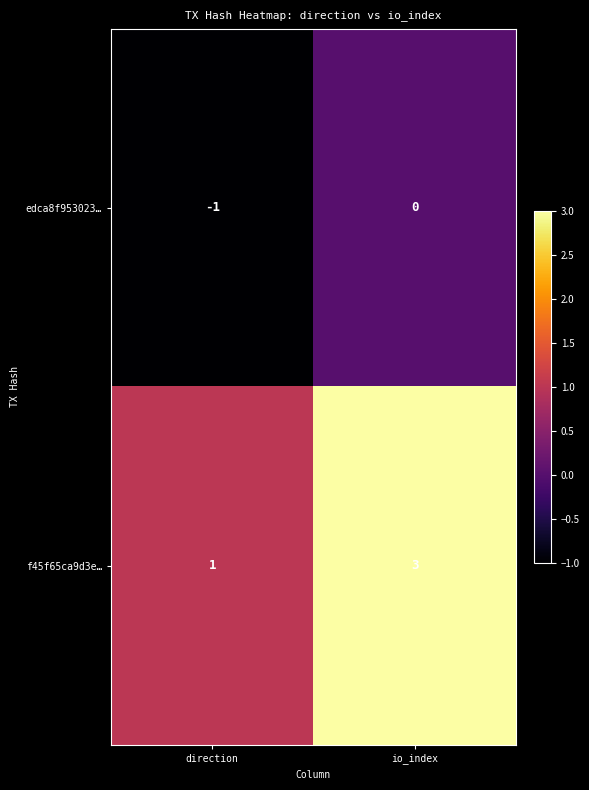

Reading left to right, list all the values displayed in this chart.

edca8f953023…: direction=-1	io_index=0
f45f65ca9d3e…: direction=1	io_index=3